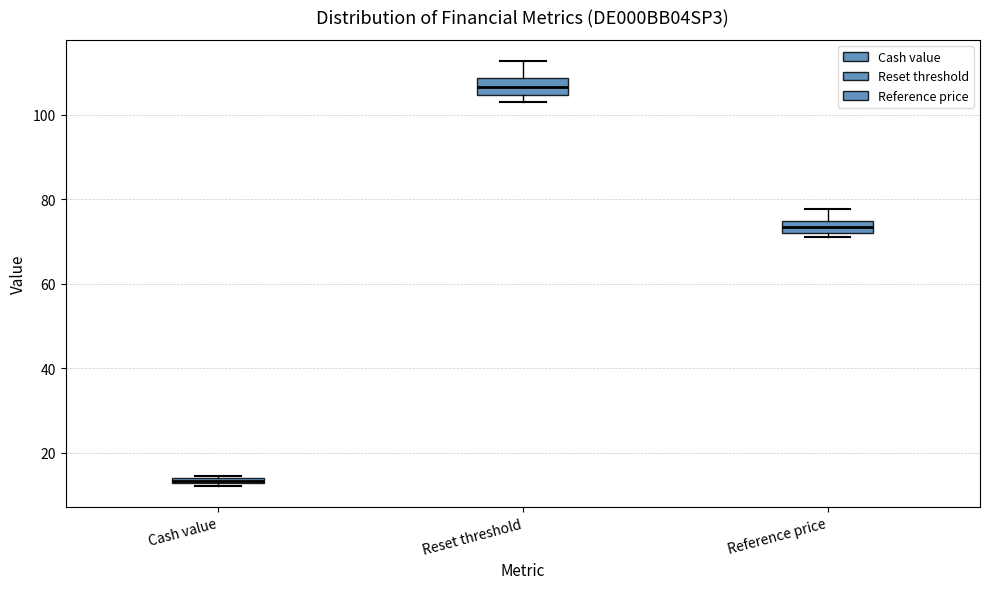

Where is the upper edge of the box for Cash value on the y-axis? The values are not printed on the chart, so give them approximately, as read against the axis.

14